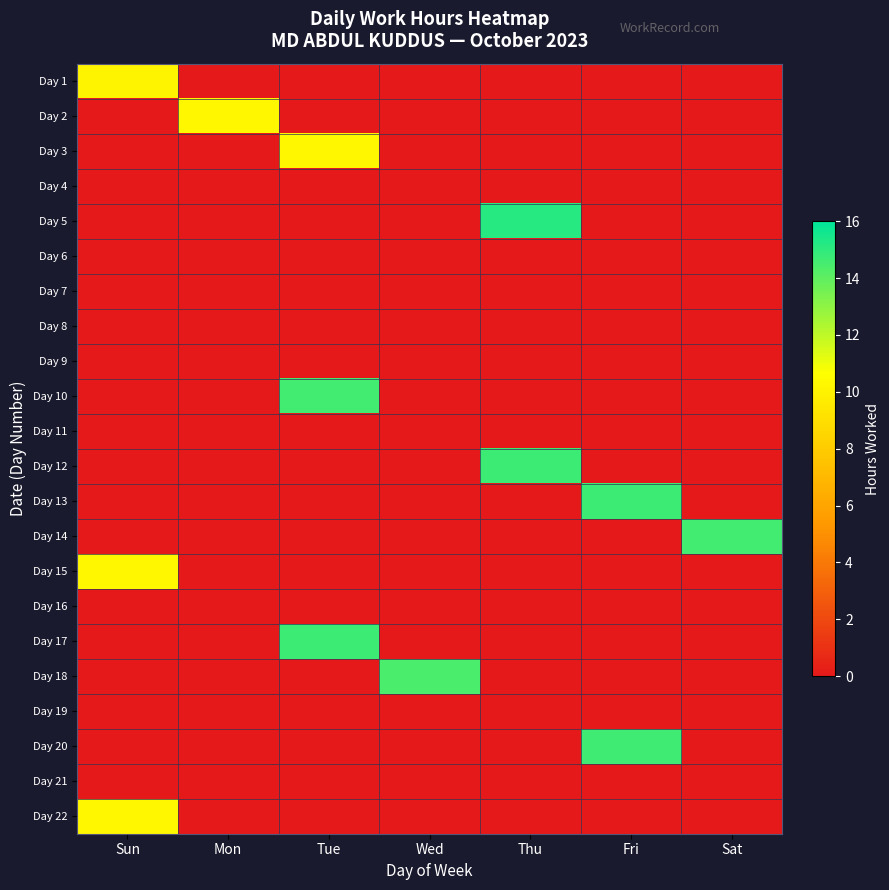

At which category is the sum across all series the highest?

Tue